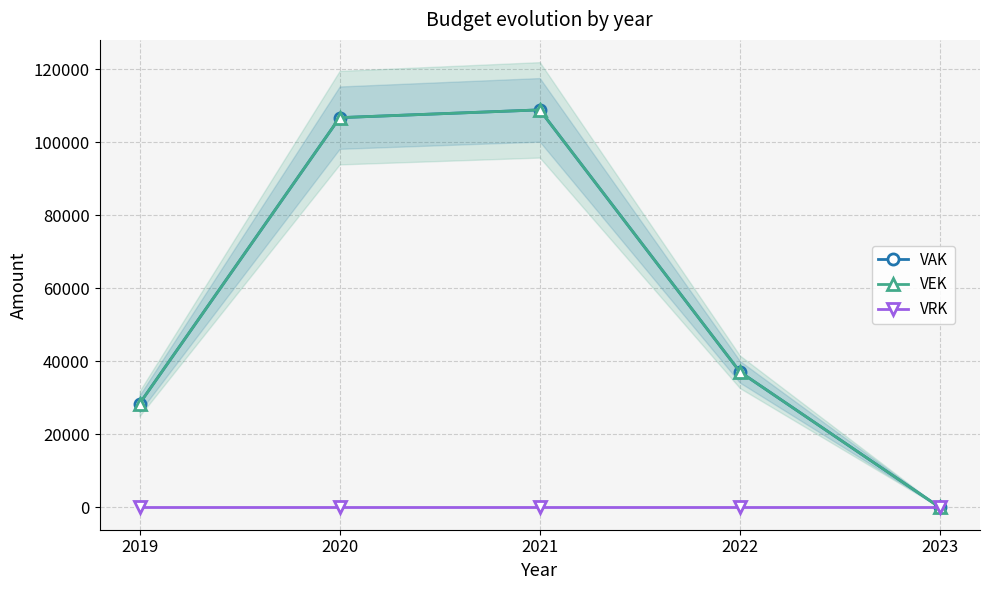

Which label corresponds to the smallest value in the chart?

2023